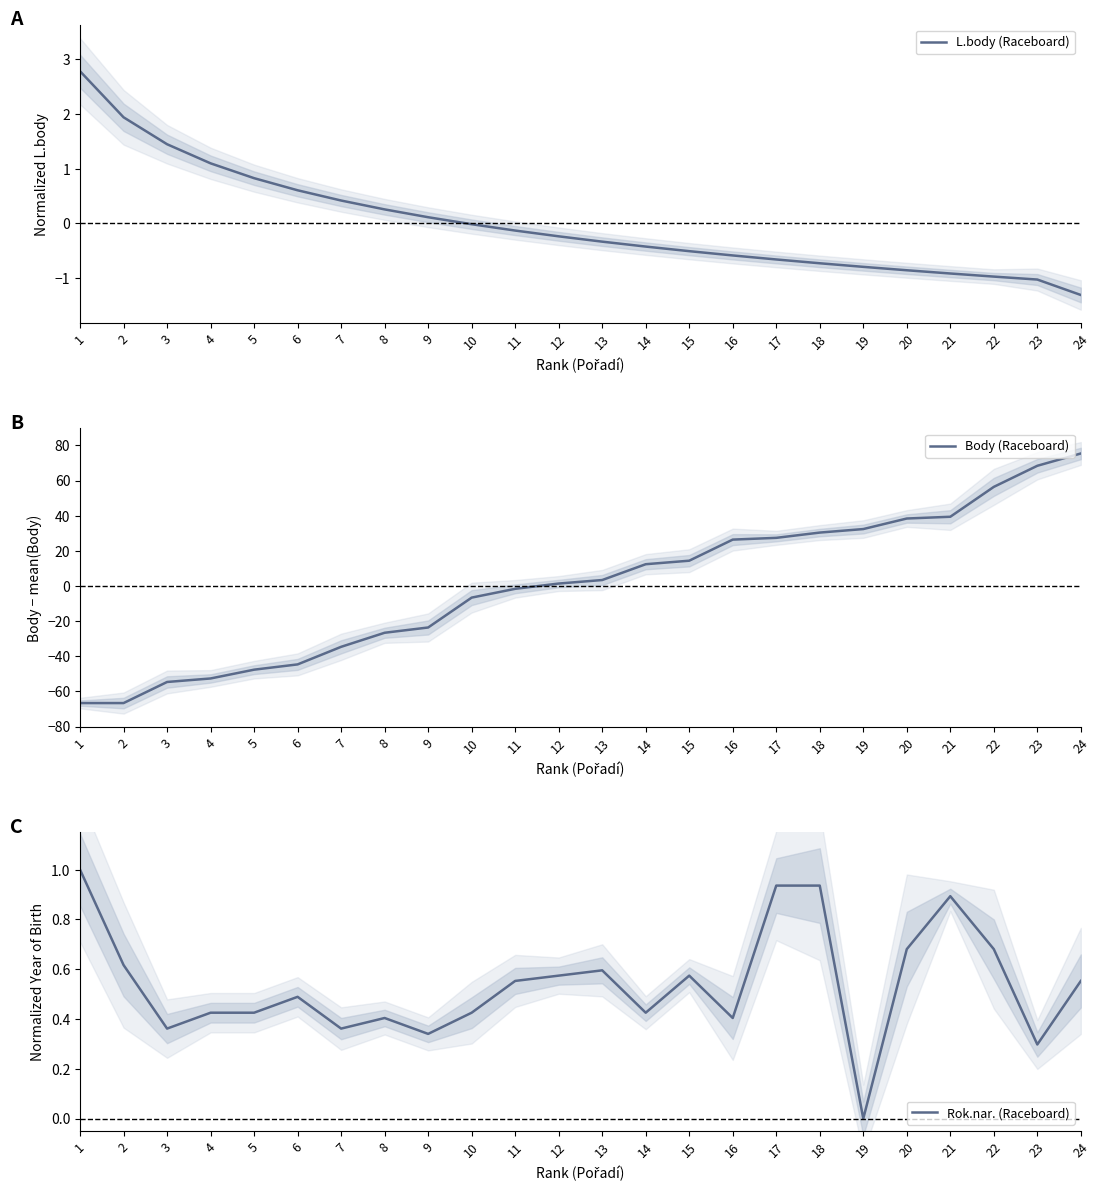

How many distinct data groups are displayed?

3